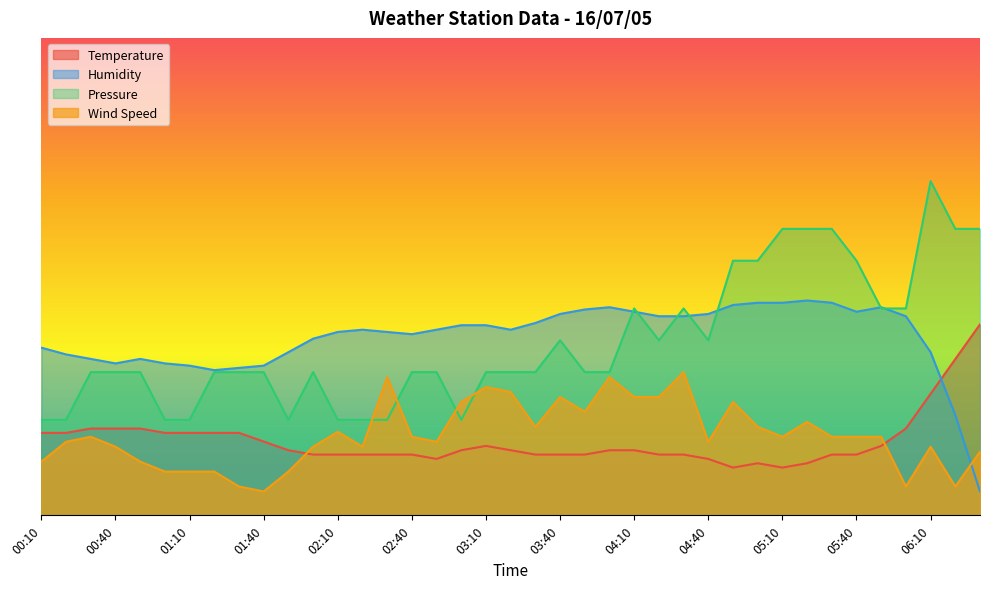

What is the average value of the Wind Speed series?

16.8